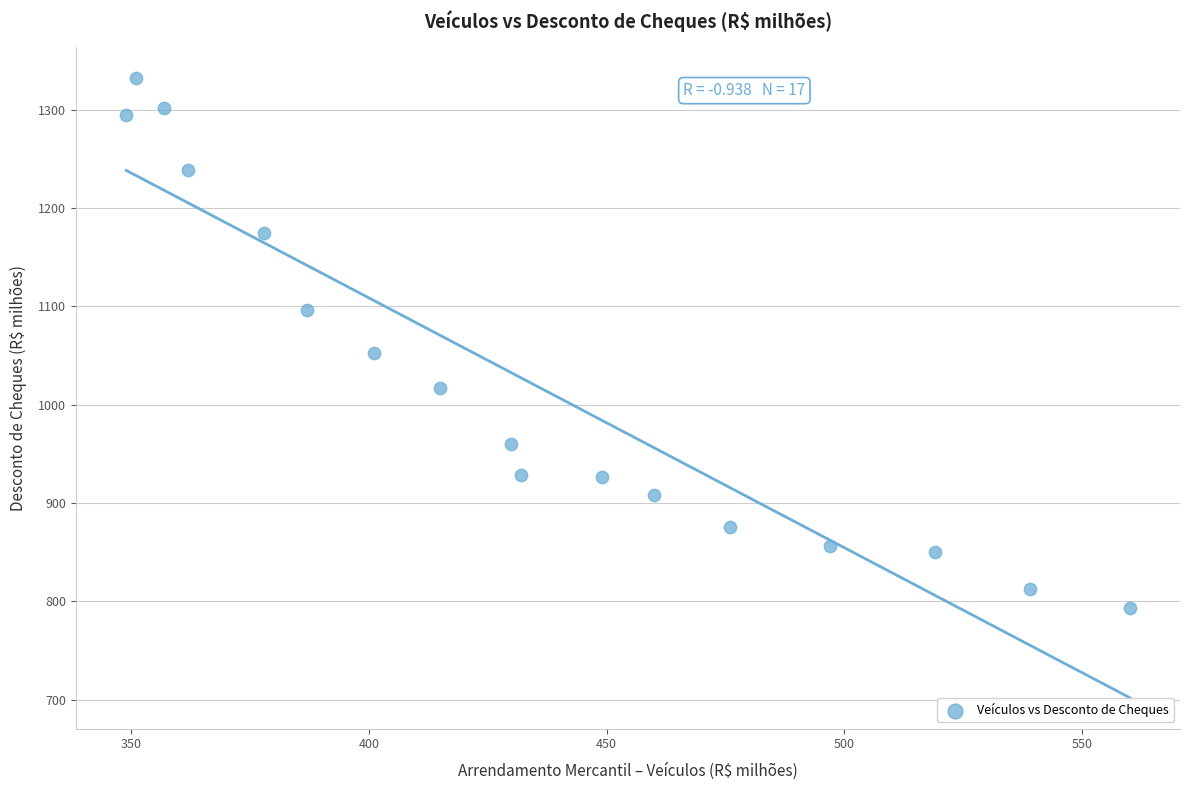

What is the range of Y values (max minus min)?

539